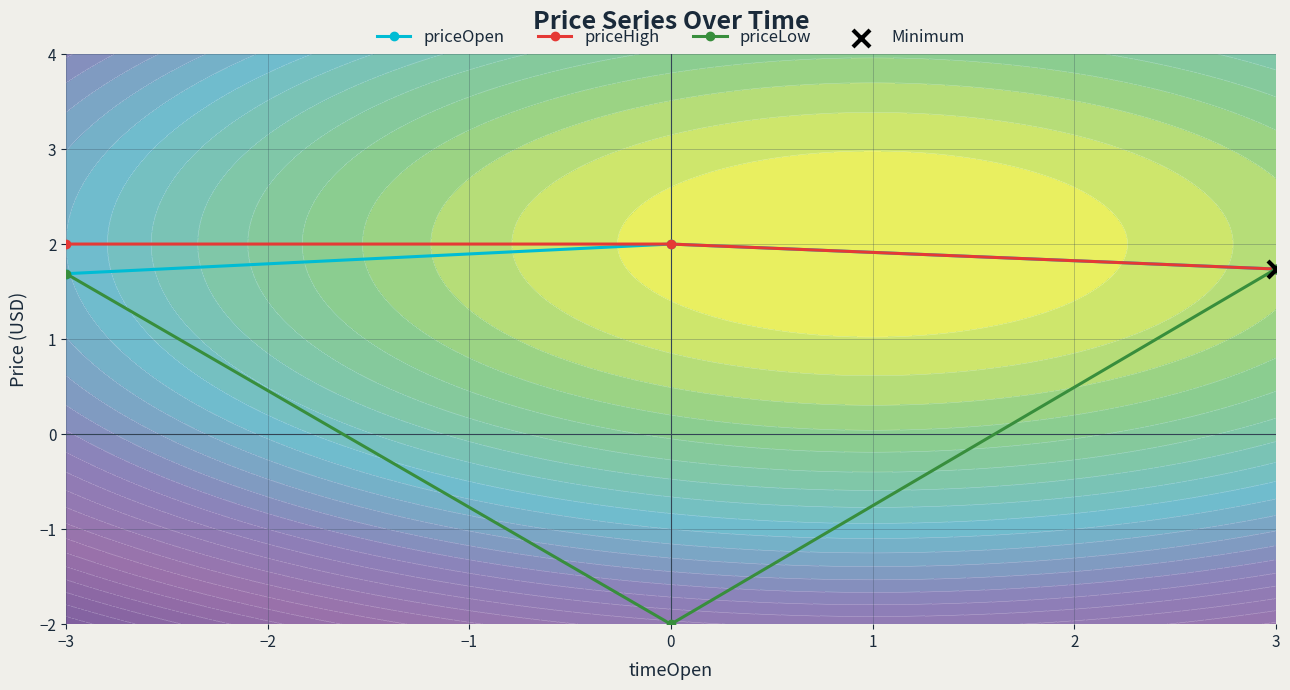

What is the value of the priceLow point at the 2nd from the left?

-2.0